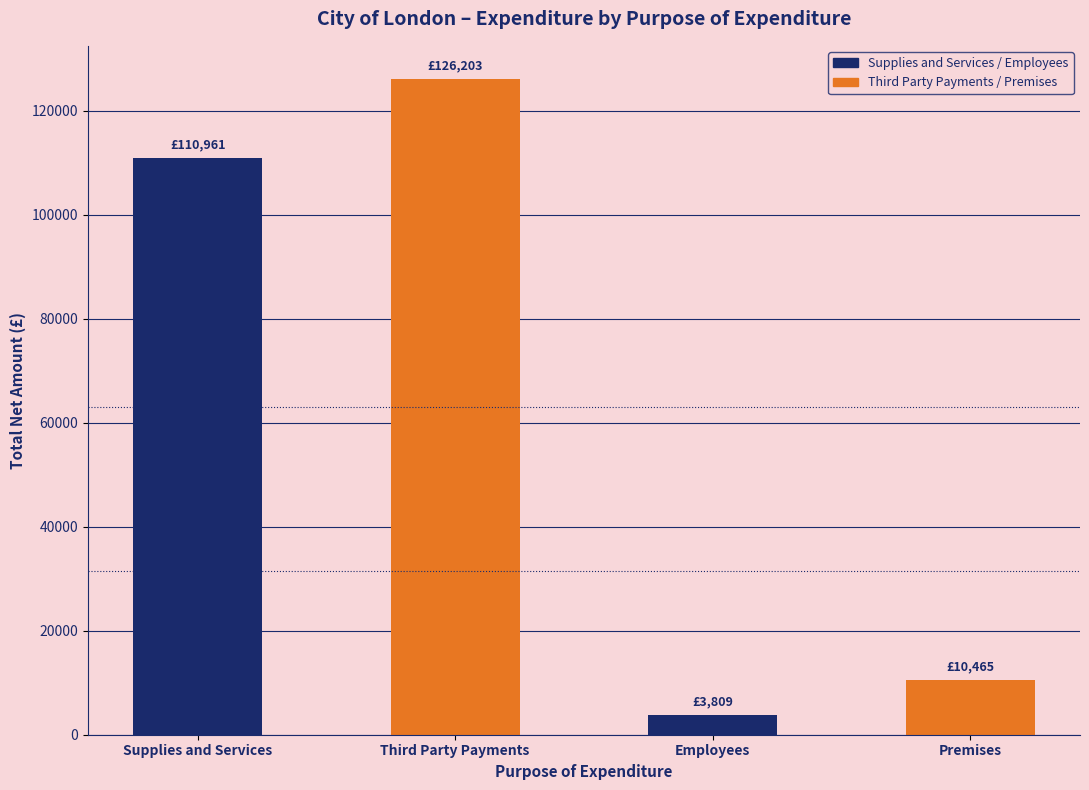

Which series has the largest total across all categories?

Third Party Payments / Premises